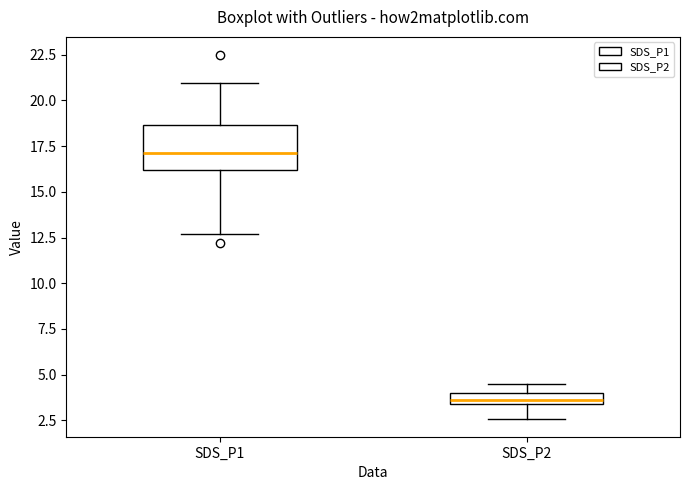

Which box is the tallest, from its lower edge to its upper edge?

SDS_P1